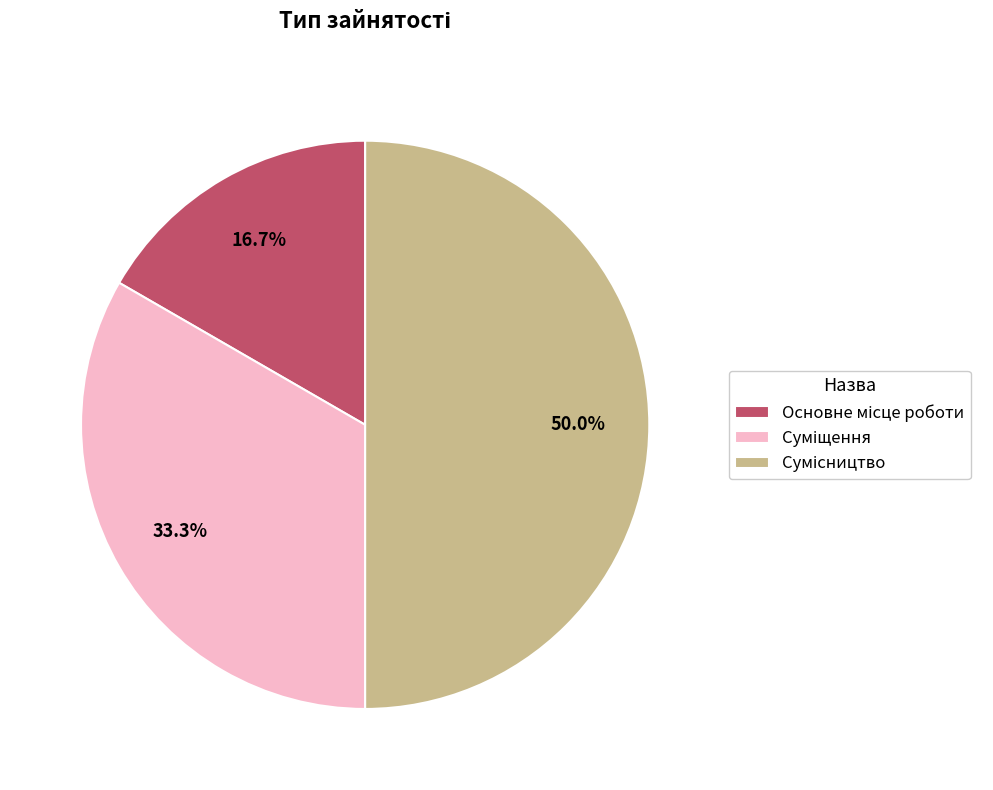

What portion of the pie excludes Основне місце роботи?

83.3%